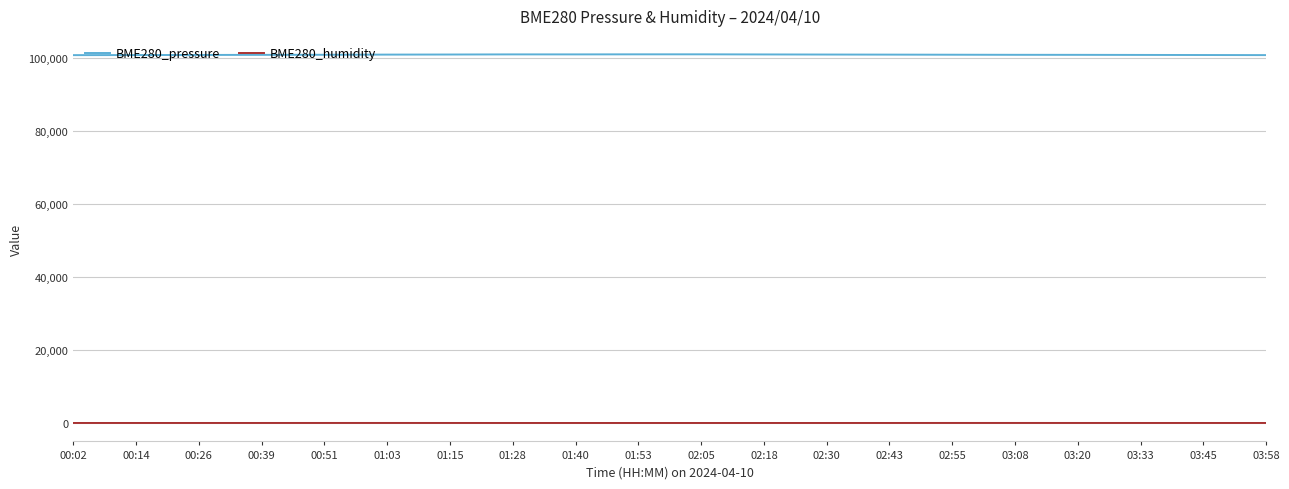

How many distinct data groups are displayed?

2